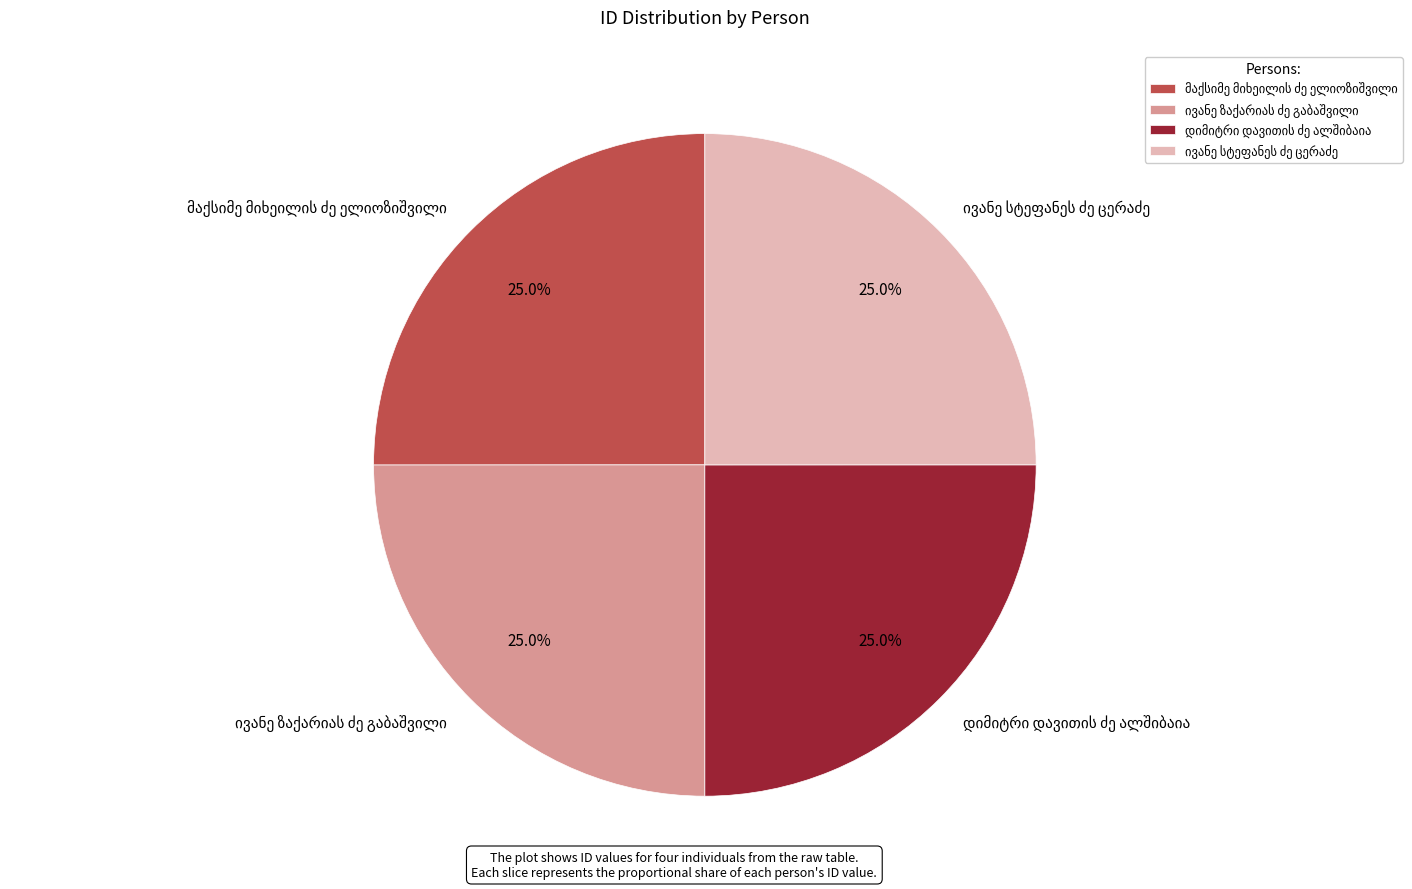

To the nearest percent, what is the average slice percentage?

25%